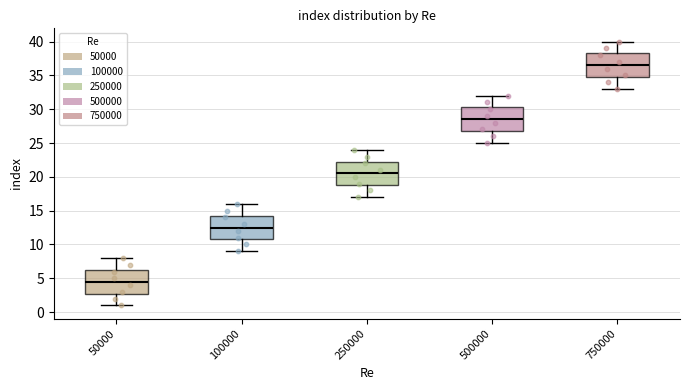

Which box's median line is the lowest?

50000